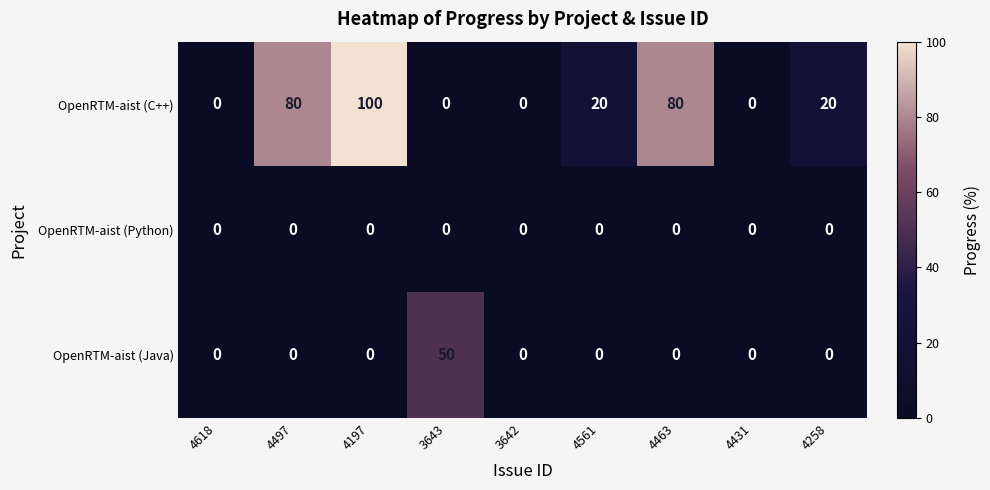

Rank the series by their maximum value, from highest to lowest.

OpenRTM-aist (C++), OpenRTM-aist (Java), OpenRTM-aist (Python)